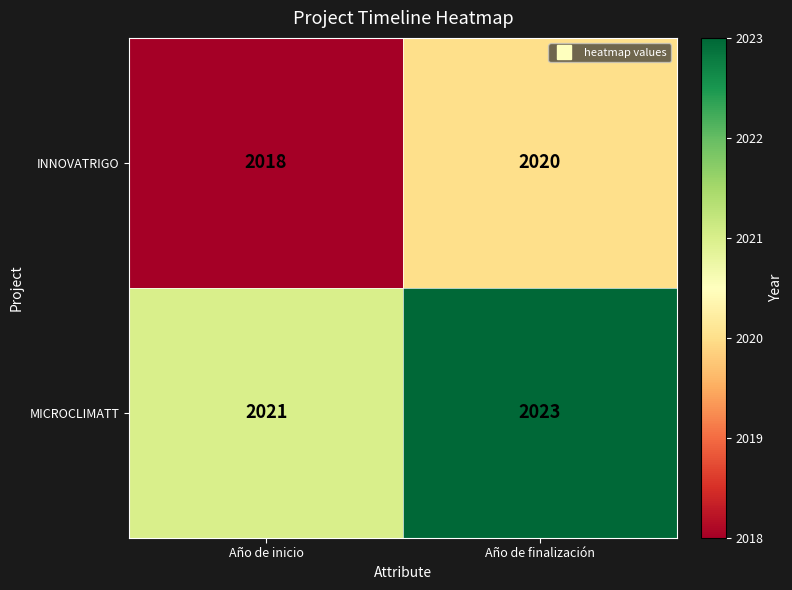

True or false: INNOVATRIGO has a value of 2018 at Año de inicio.

True